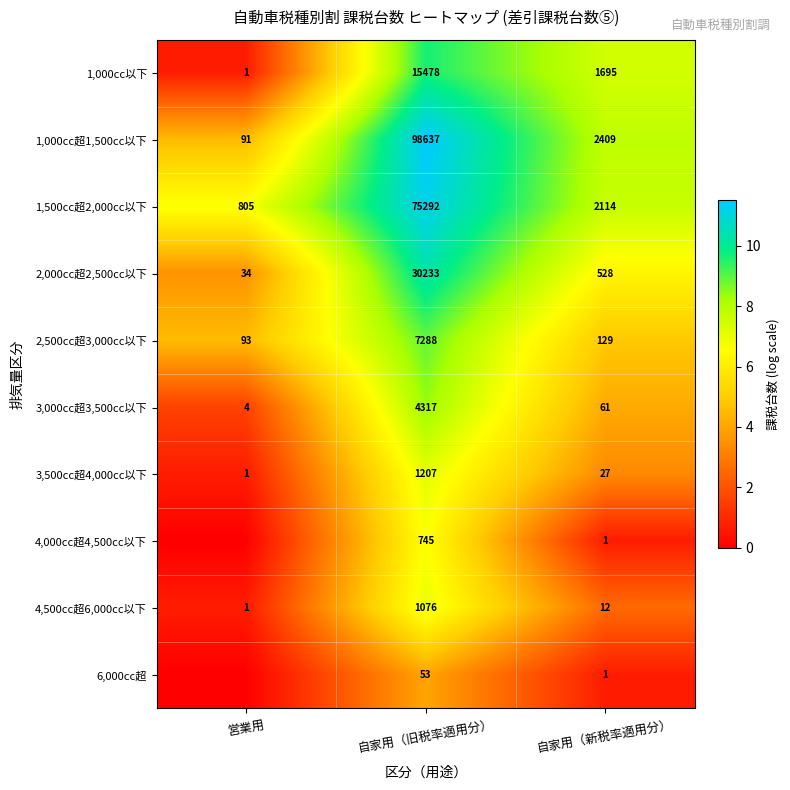

How many distinct data groups are displayed?

10